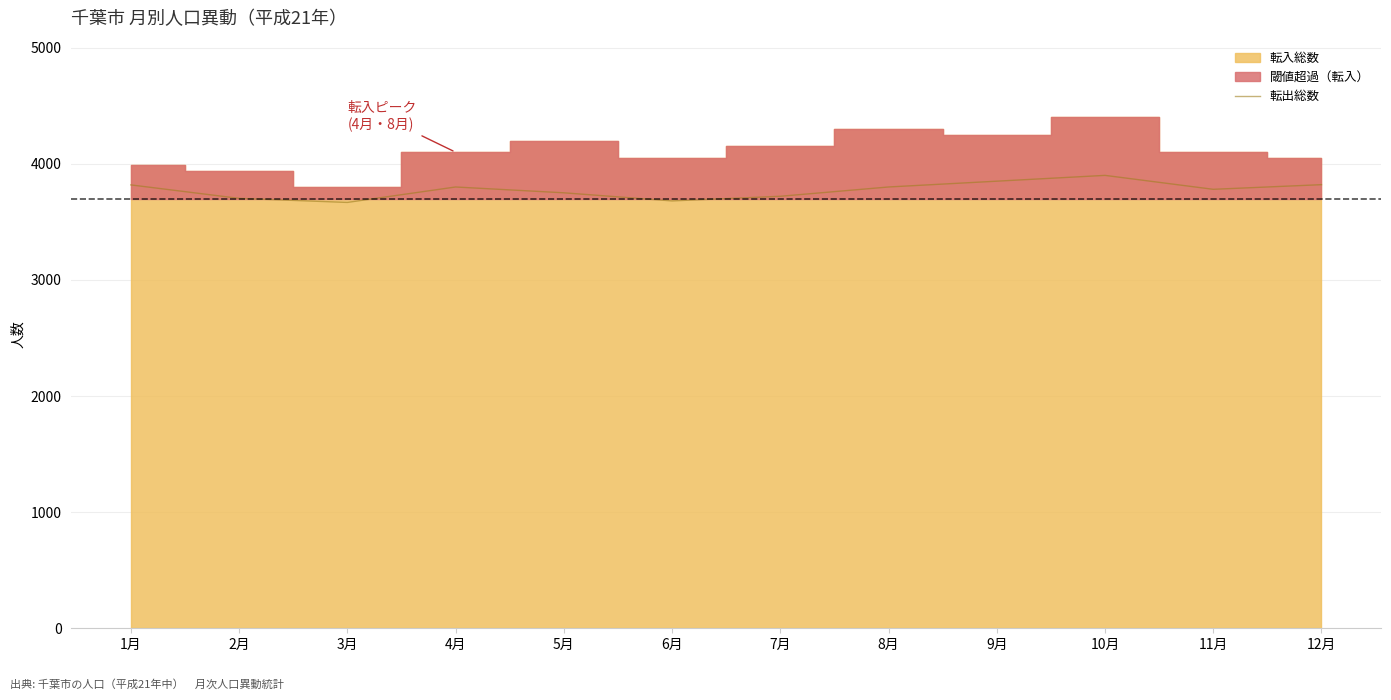

What is the minimum value for 転出総数?

3667